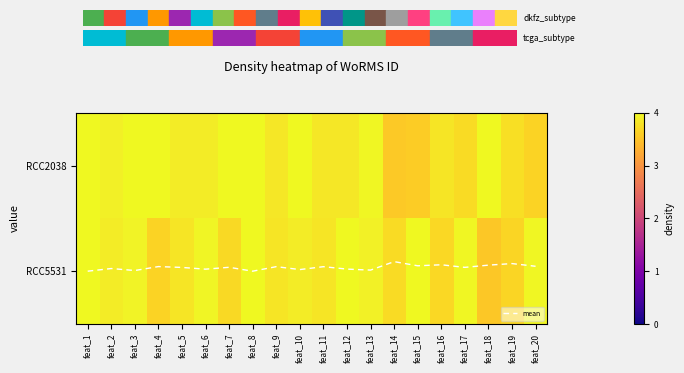

Count the number of data series in this chart.

3